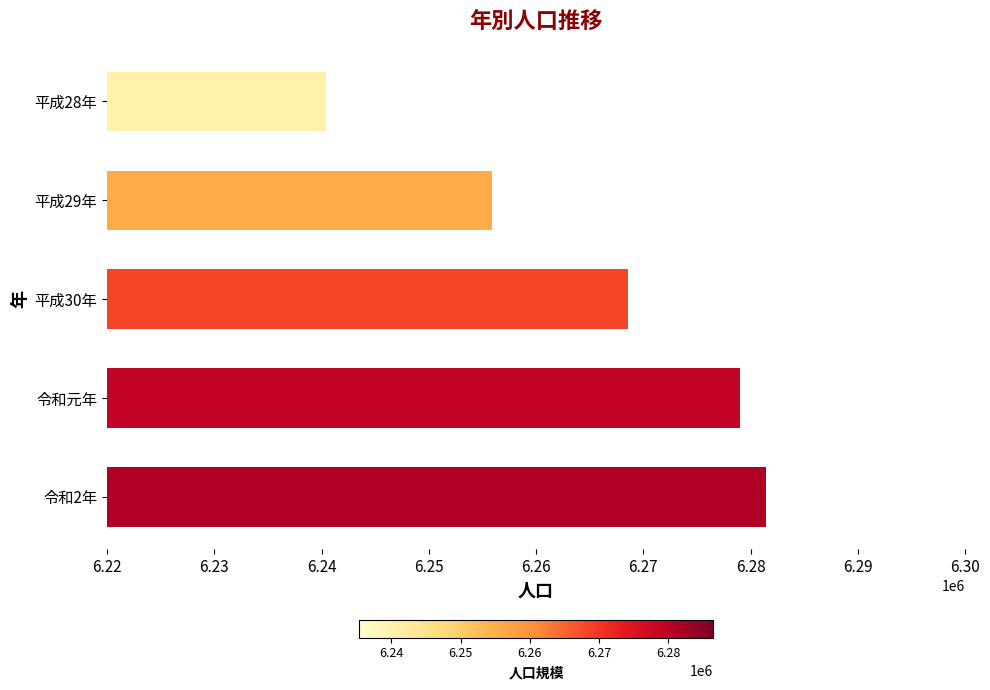

List the labels in order of value, largest first.

令和2年, 令和元年, 平成30年, 平成29年, 平成28年